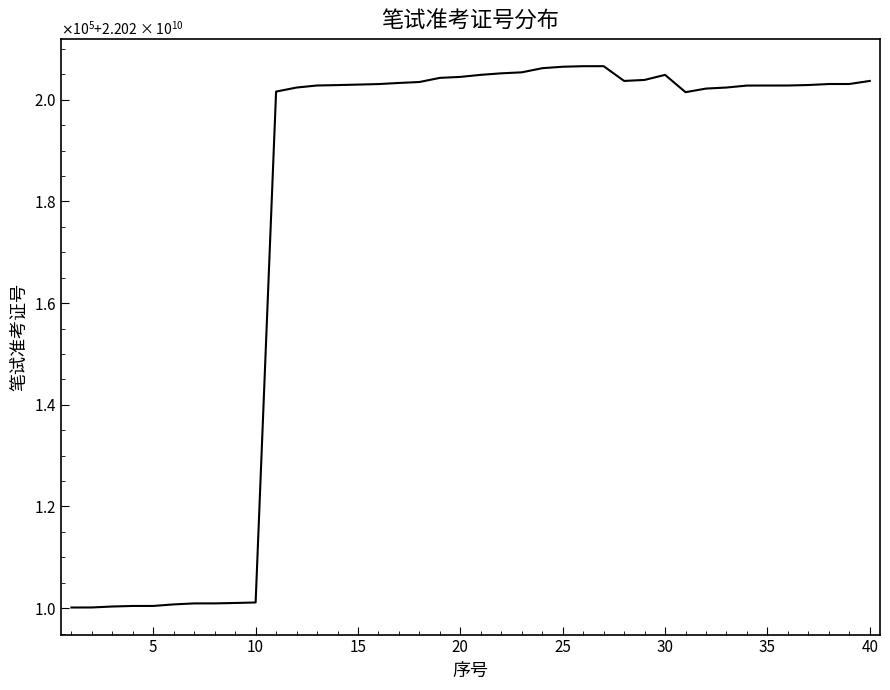

Is this an area chart (filled region under the line)?

No